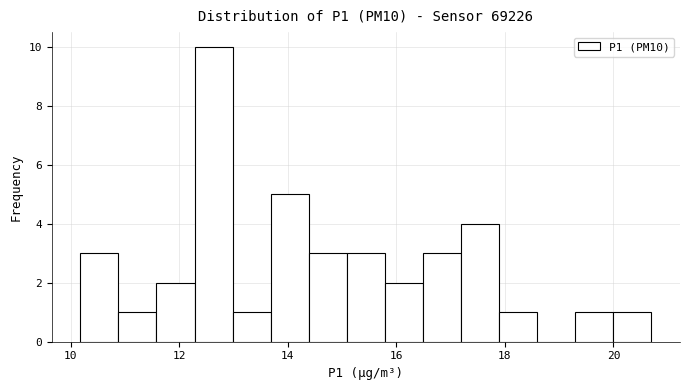

Read against the x-axis, roughly where is the centre of the tallest bar?

12.6